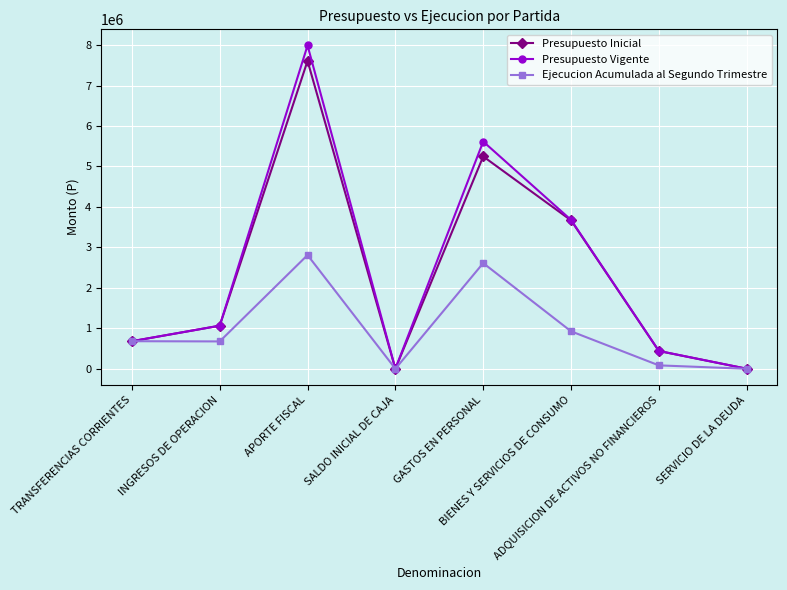

At which category is the sum across all series the highest?

APORTE FISCAL